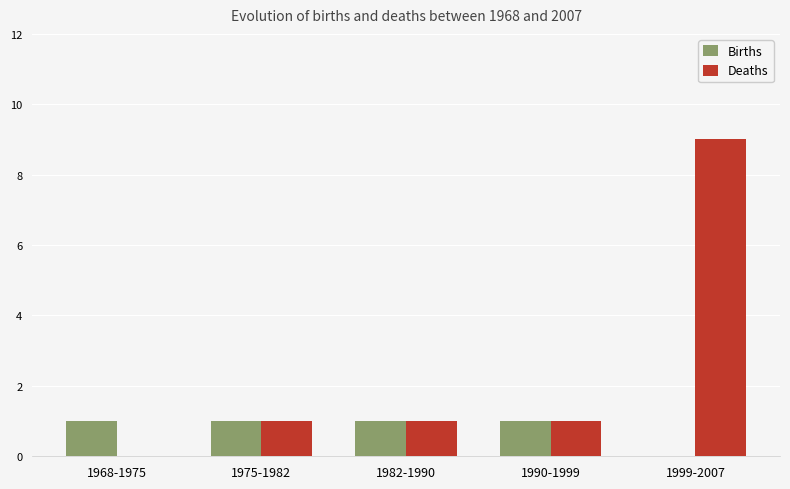

True or false: Births has a value of 1 at 1982-1990.

True